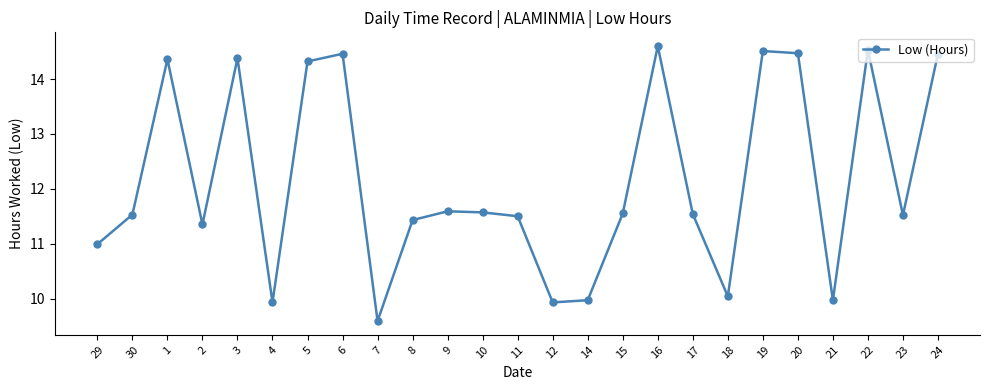

What is the label of the 13th point from the right?

11